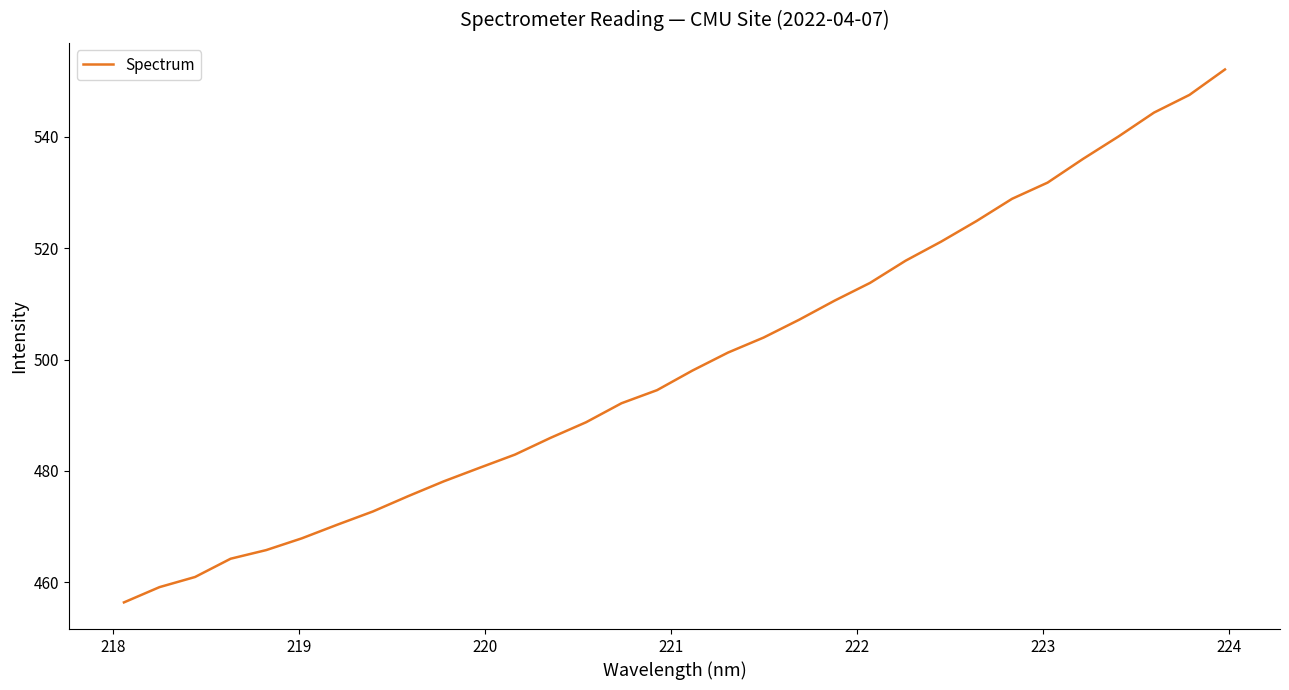

What is the greatest value displayed?

552.1